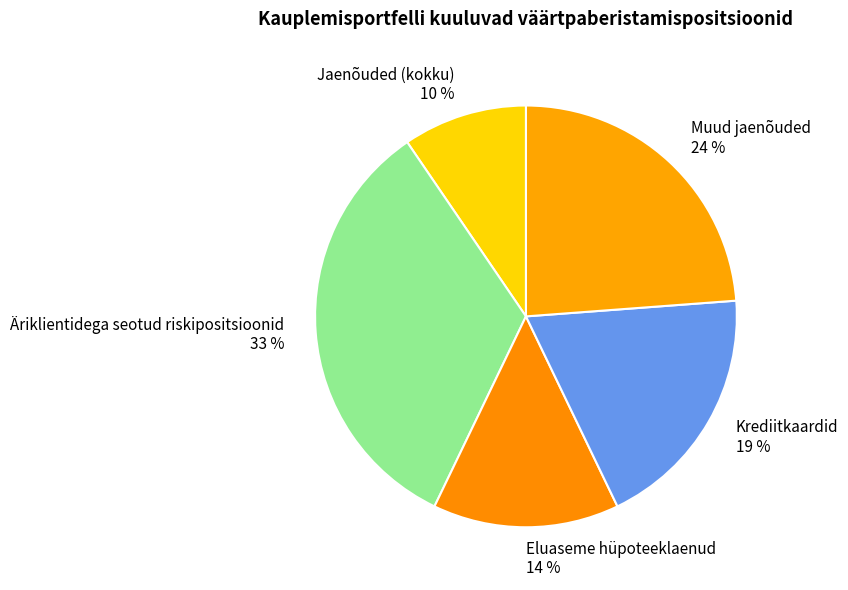

How many slices are in this pie chart?

5